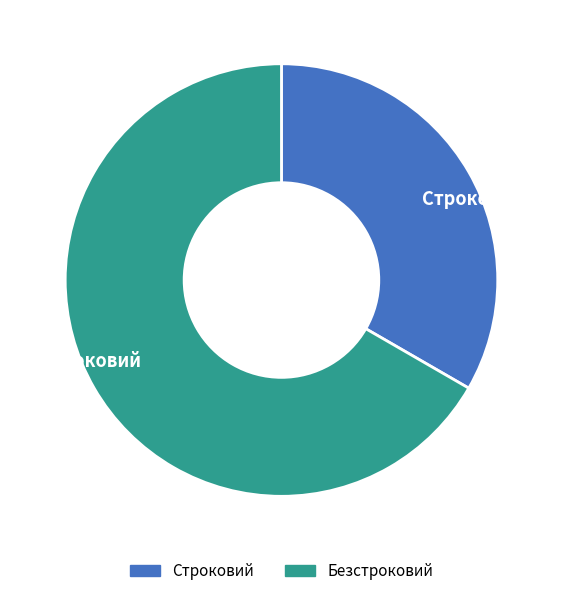

Which category has the biggest portion of the pie?

Безстроковий